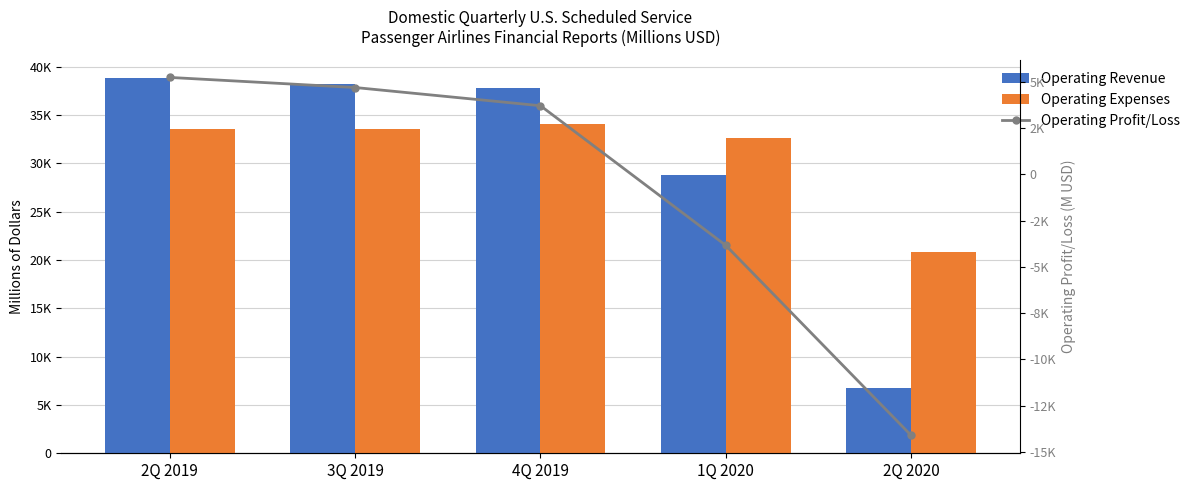

At how many categories does at least one series exceed -8691?

5